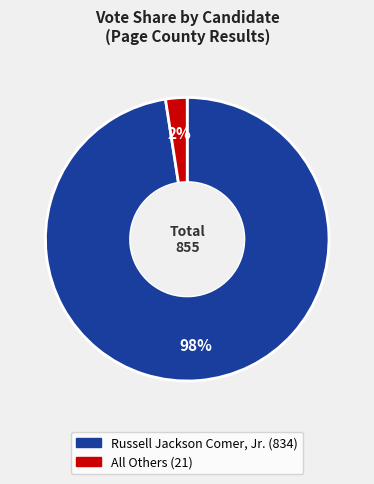

What is the majority slice?

Russell Jackson Comer, Jr.